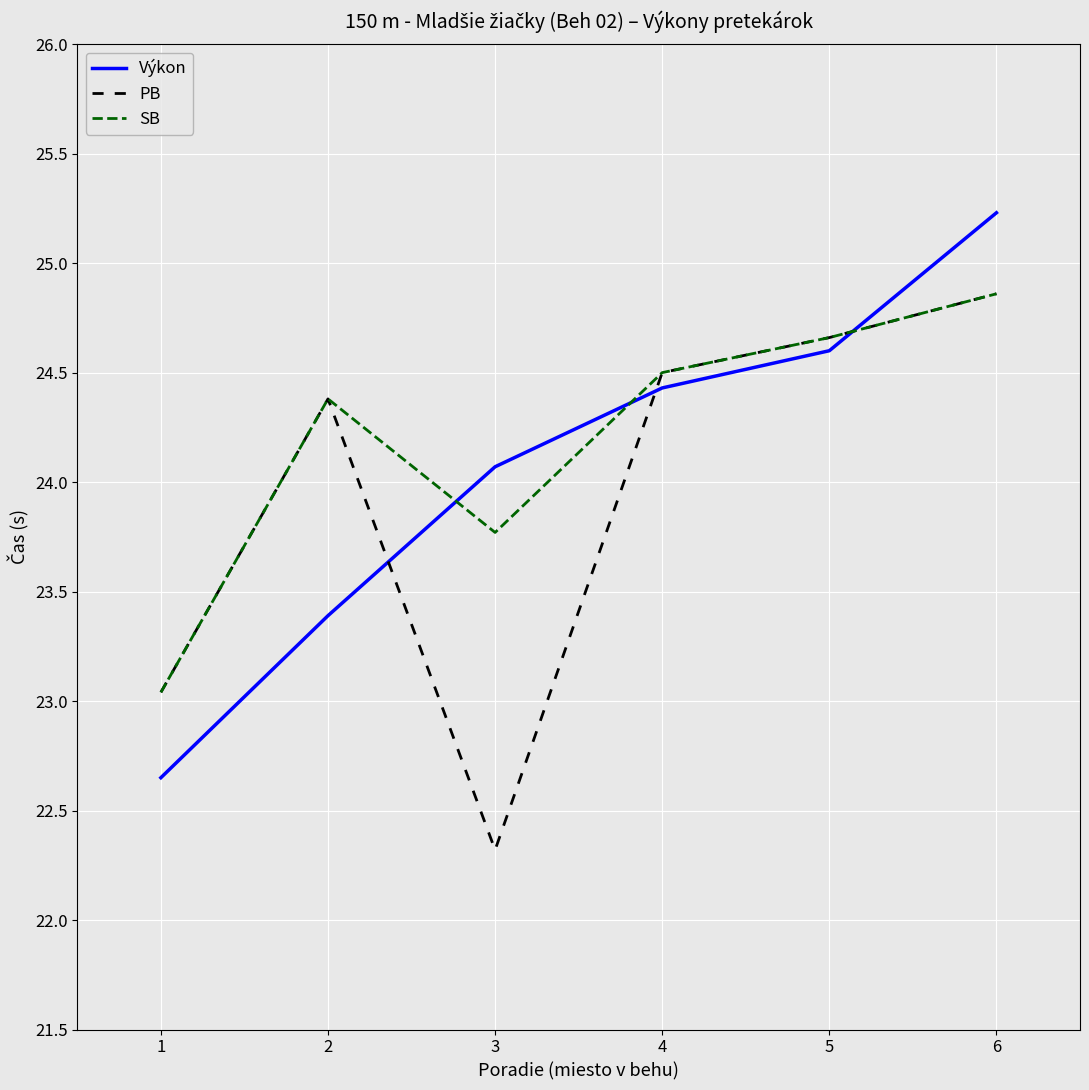

True or false: Výkon and SB cross at least once.

True